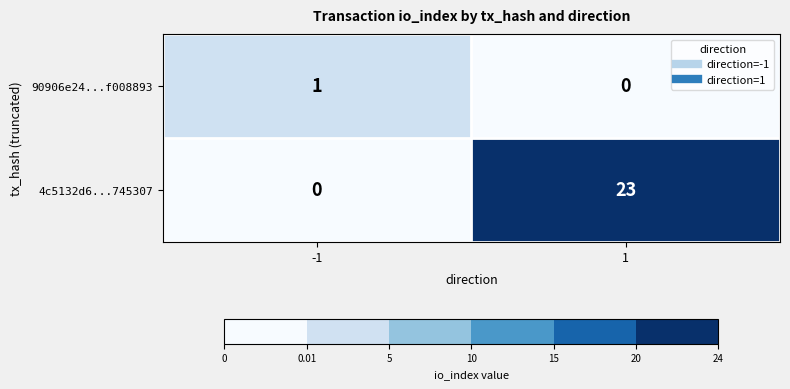

What value does the 4c5132d6...745307 series have at 1, to the nearest 10?

20